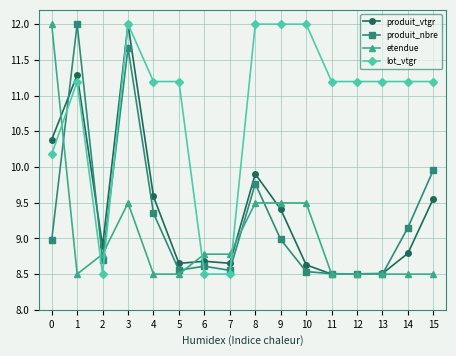

Rank the series at 14 from lowest to highest value.

etendue, produit_vtgr, produit_nbre, lot_vtgr